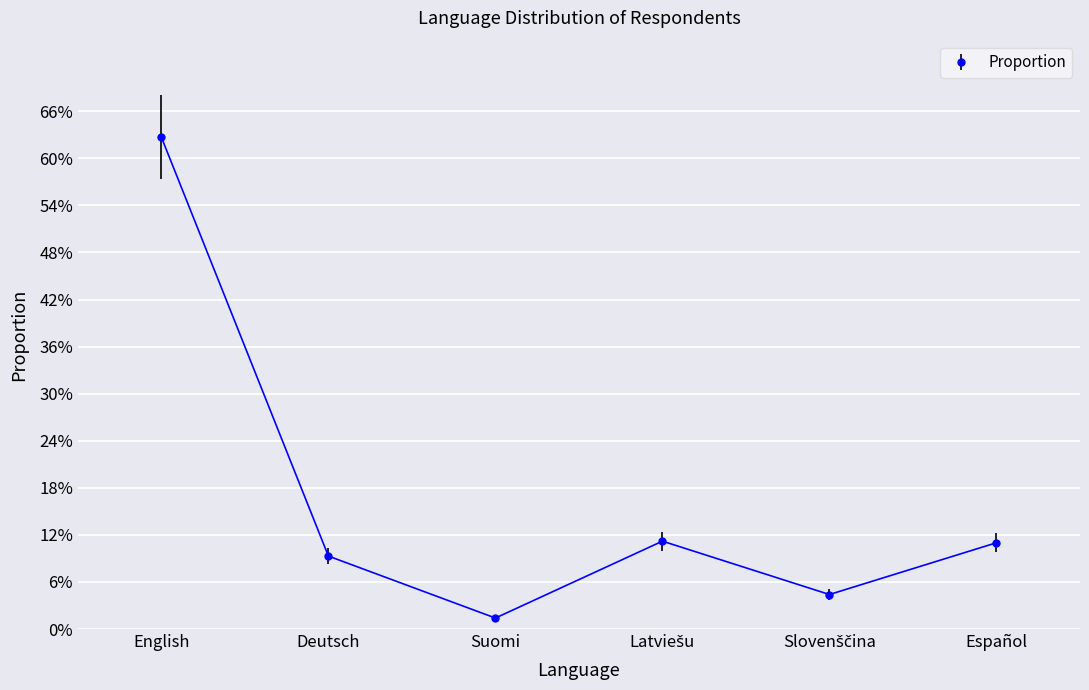

What is the label of the 3rd point from the right?

Latviešu